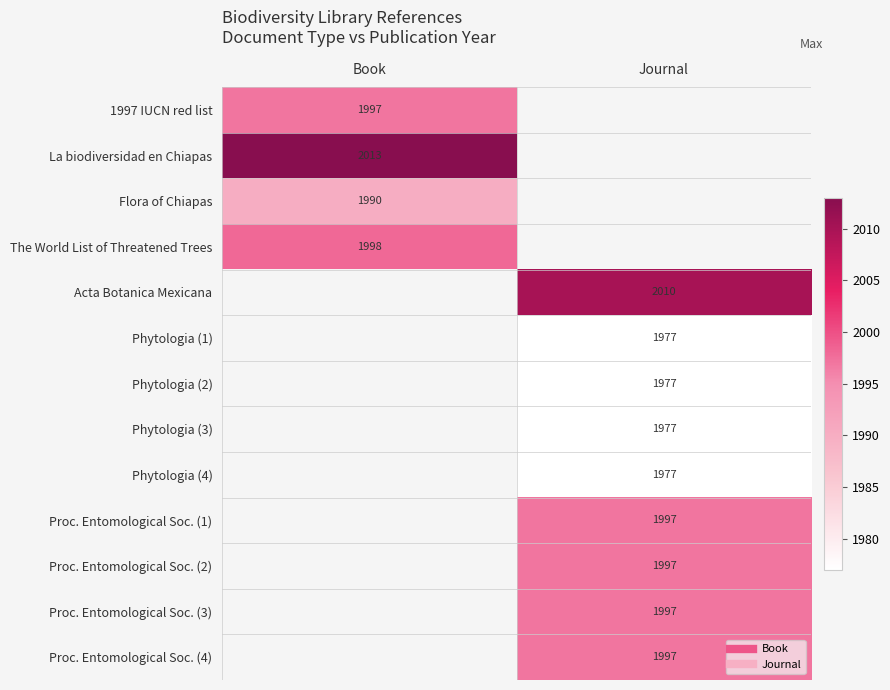

Between Journal and Book, which is larger?

Book